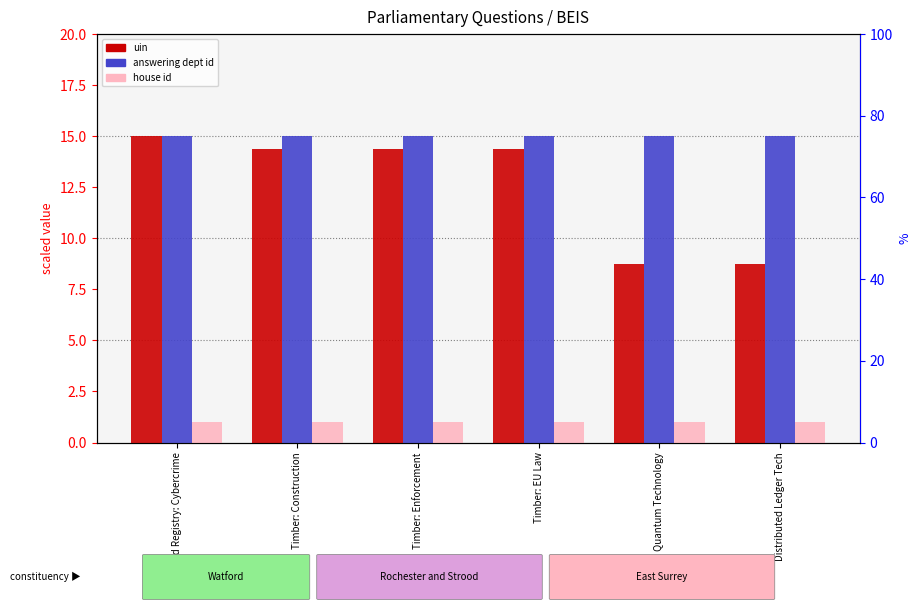

Which has a higher value, Maps: Quantum Technology or Land Registry: Cybercrime?

Land Registry: Cybercrime